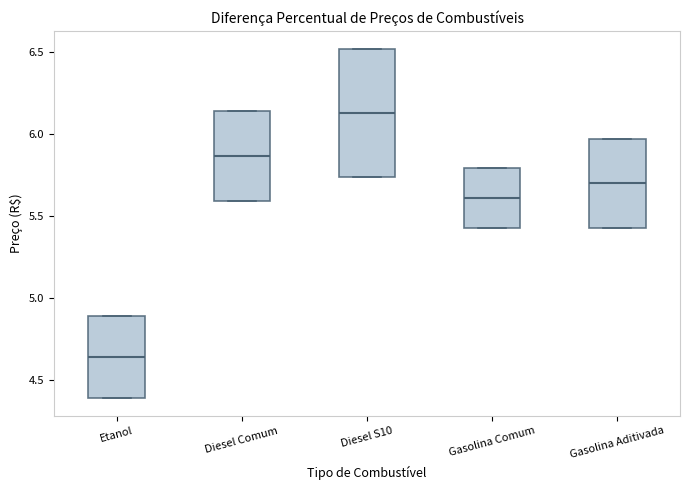

Which box has the lowest median line?

Etanol